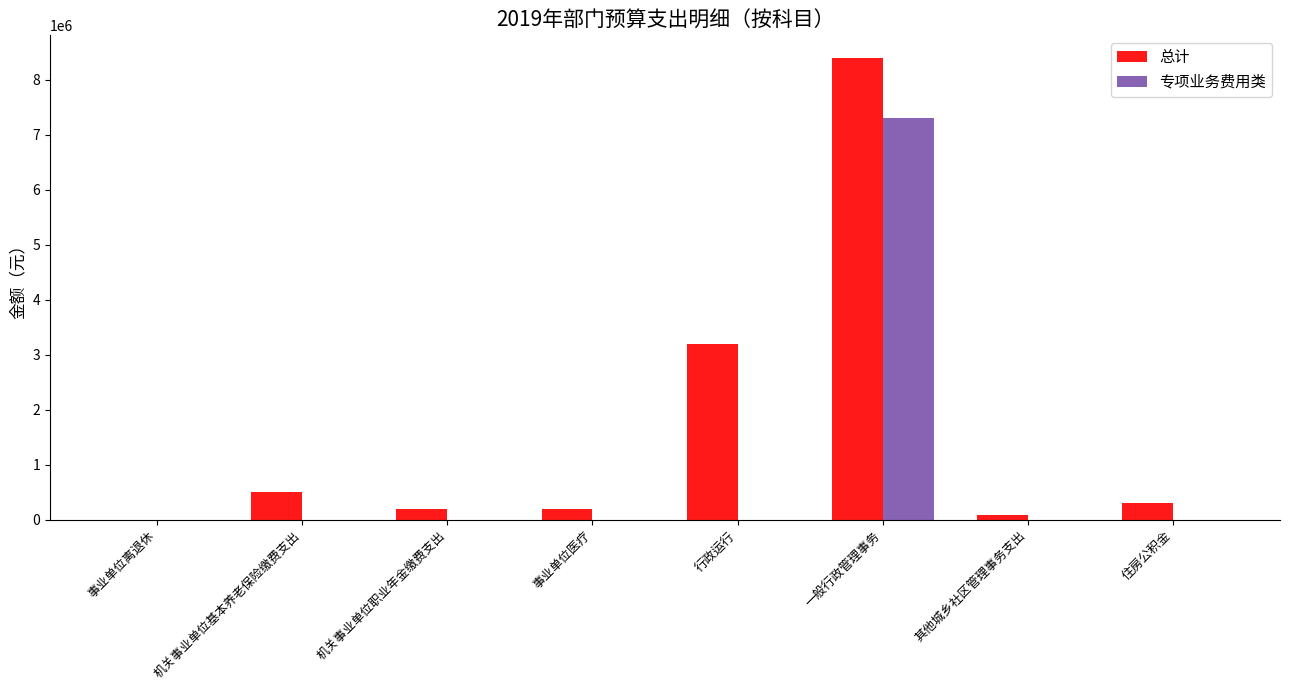

Reading left to right, extract all data points from this chart.

总计: 事业单位离退休=900.0	机关事业单位基本养老保险缴费支出=505029.6	机关事业单位职业年金缴费支出=202011.8	事业单位医疗=202011.8	行政运行=3196927.0	一般行政管理事务=8388437.6	其他城乡社区管理事务支出=80000.0	住房公积金=303017.8
专项业务费用类: 事业单位离退休=0.0	机关事业单位基本养老保险缴费支出=0.0	机关事业单位职业年金缴费支出=0.0	事业单位医疗=0.0	行政运行=0.0	一般行政管理事务=7300000.0	其他城乡社区管理事务支出=0.0	住房公积金=0.0